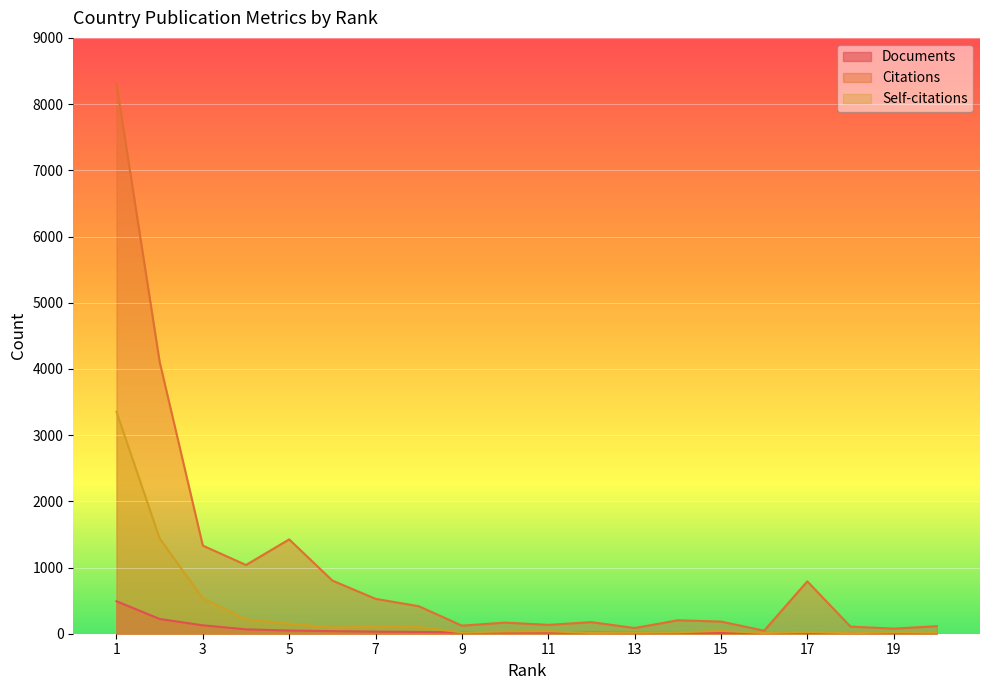

What is the maximum value shown in the chart?

8307